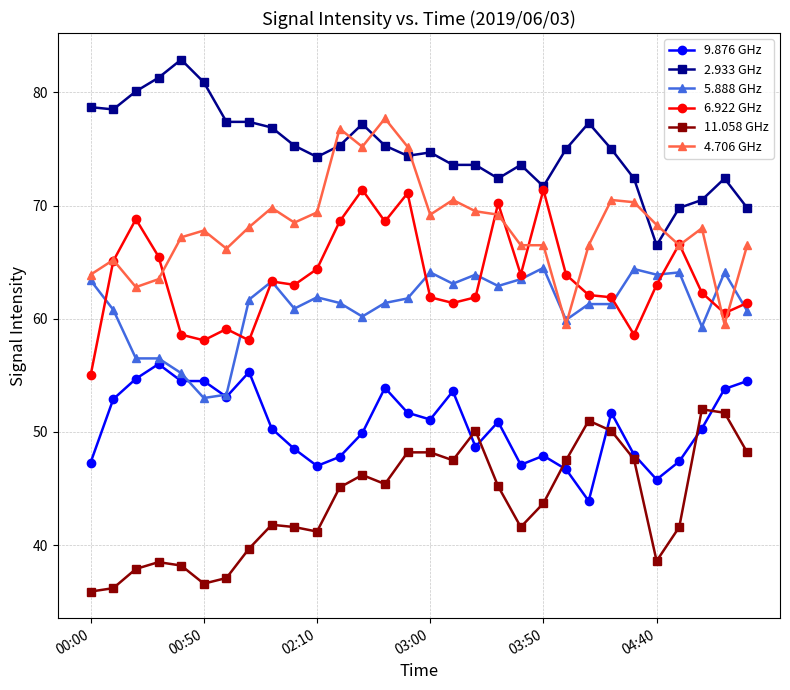

True or false: 5.888 GHz and 9.876 GHz intersect in this chart.

True